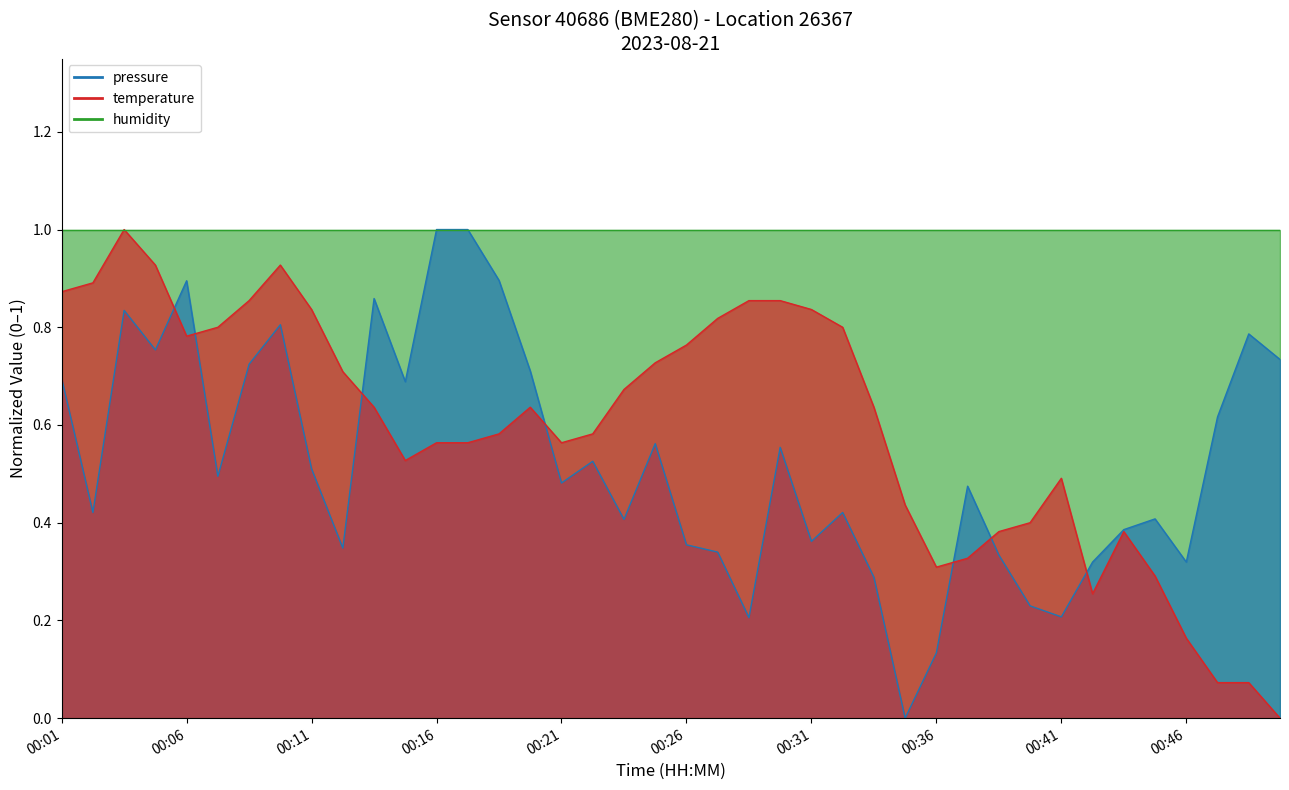

How many interior local peaks does the pressure series have?

11